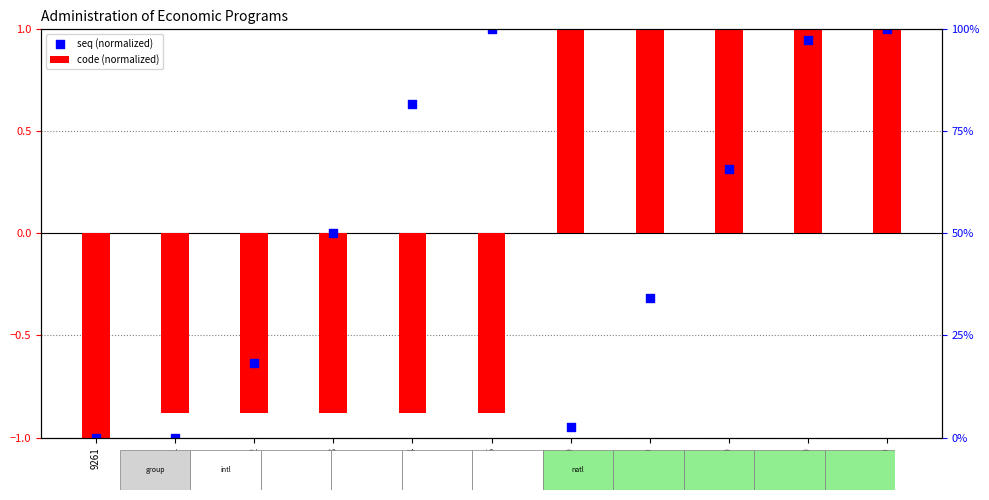

Which series reaches the maximum Y coordinate?

code (normalized)